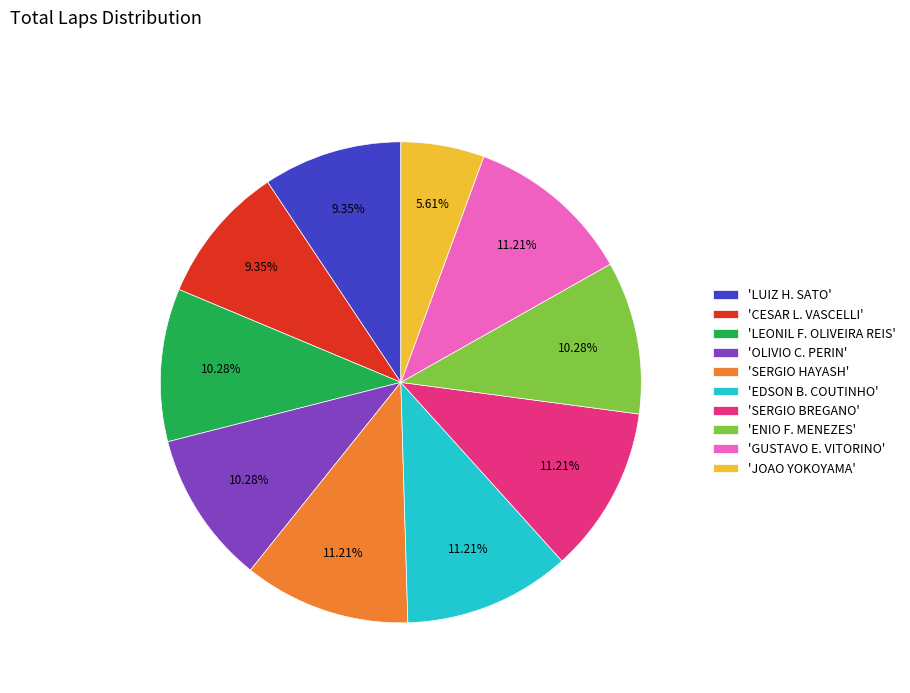

Does any single category account for the majority?

No